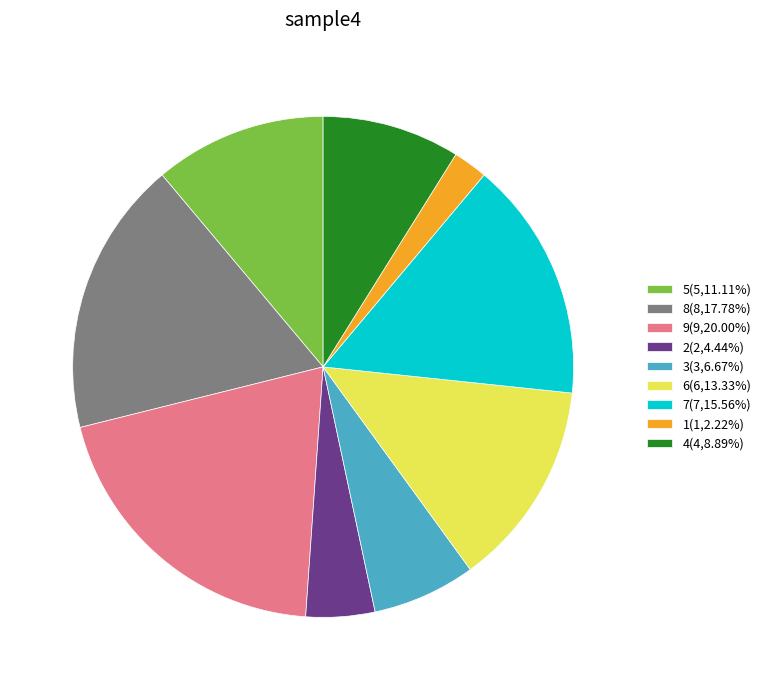

Does 7(7,15.56%) represent more than half of the total?

No